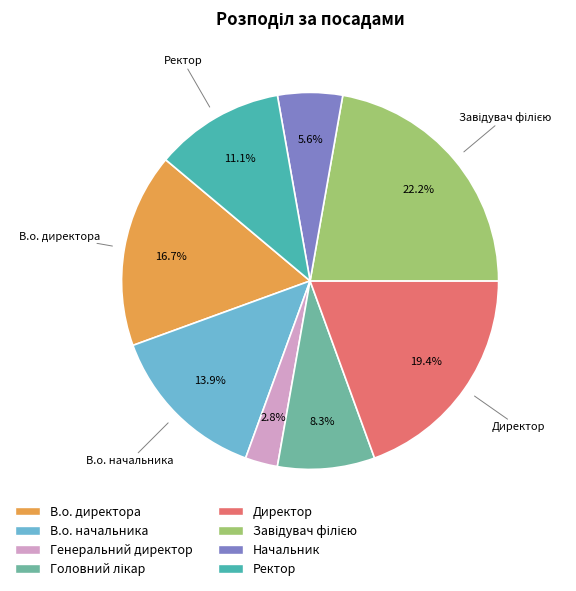

The Начальник slice represents 1% of the pie. True or false?

False